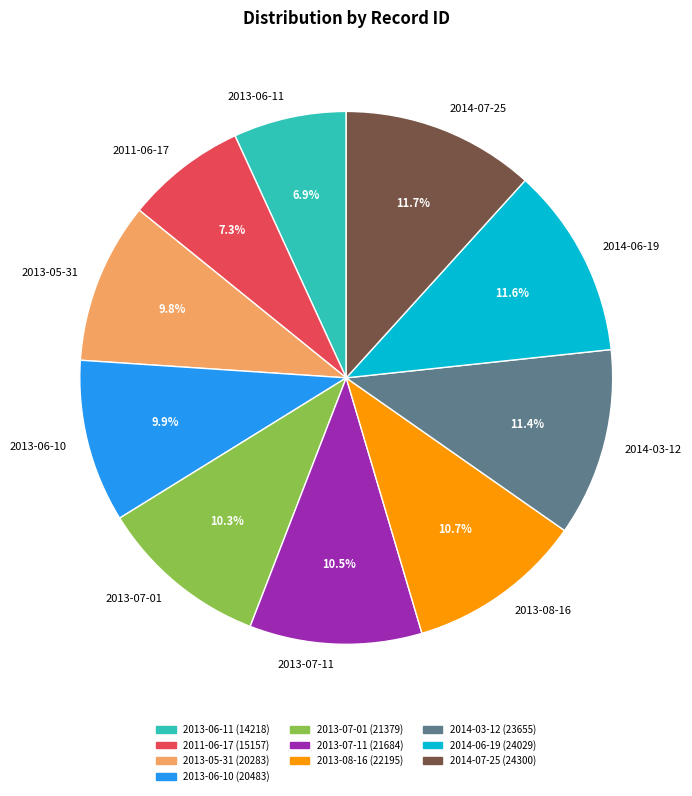

To the nearest percent, what is the combined percentage of 2014-07-25 and 2013-06-10?

22%